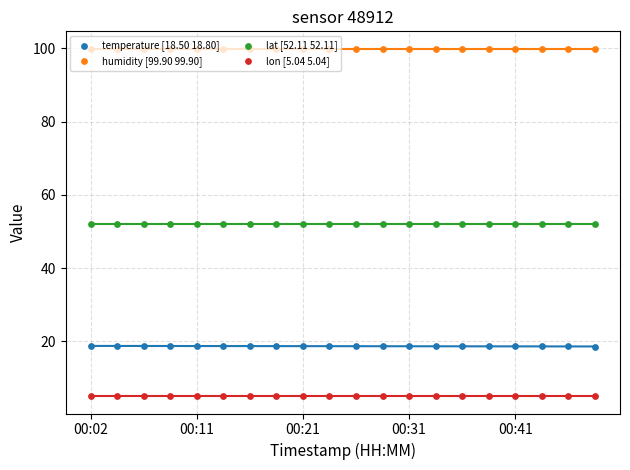

What is the total value across all series at 5?

175.8